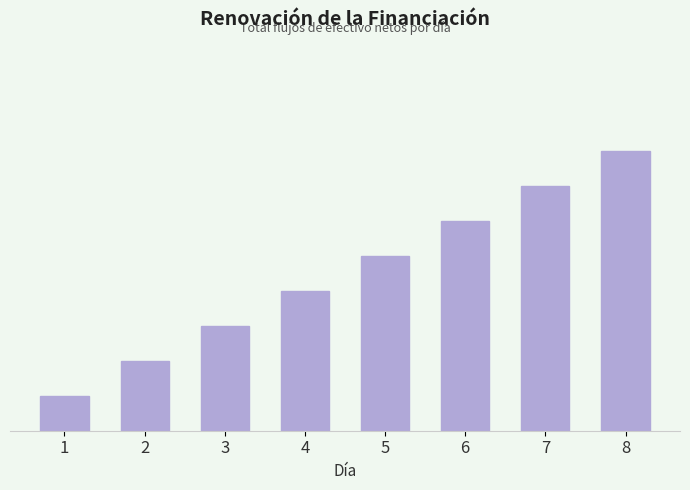

Are the bars horizontal?

No